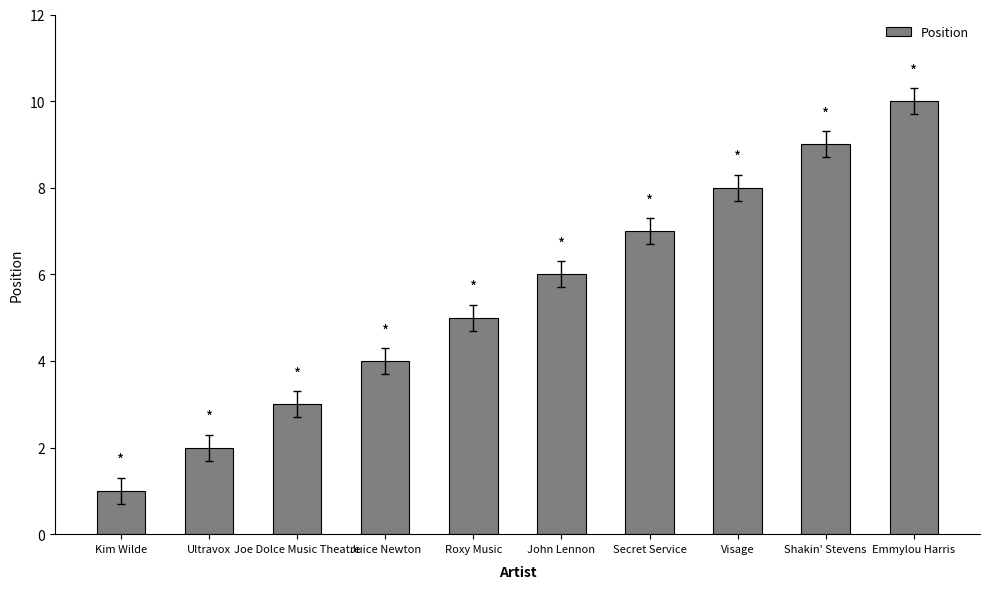

How many data points does each series have?

10